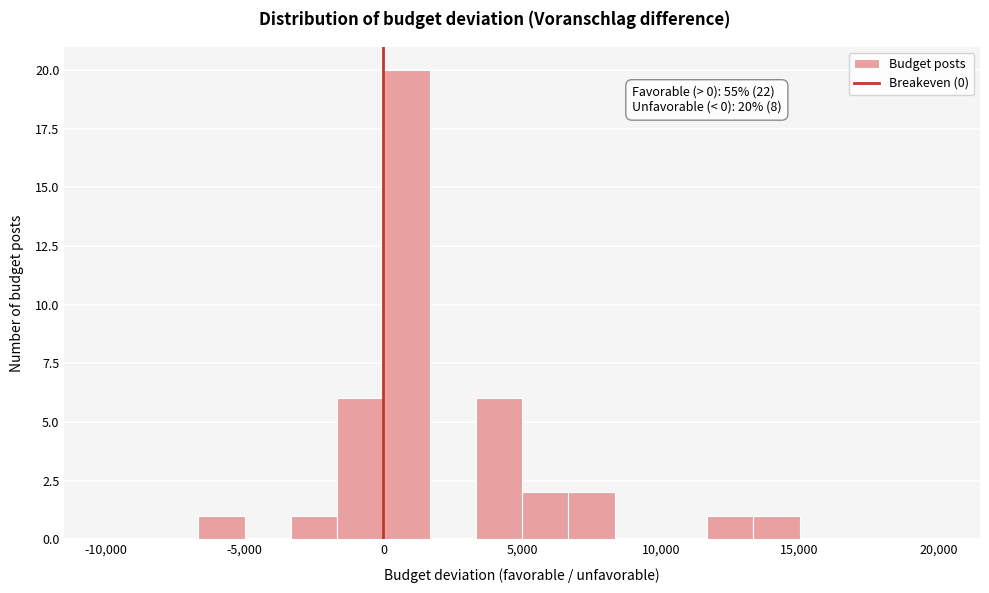

Around what value on the x-axis is the tallest bar? Give the approximate position of its centre, as read against the axis.

1000